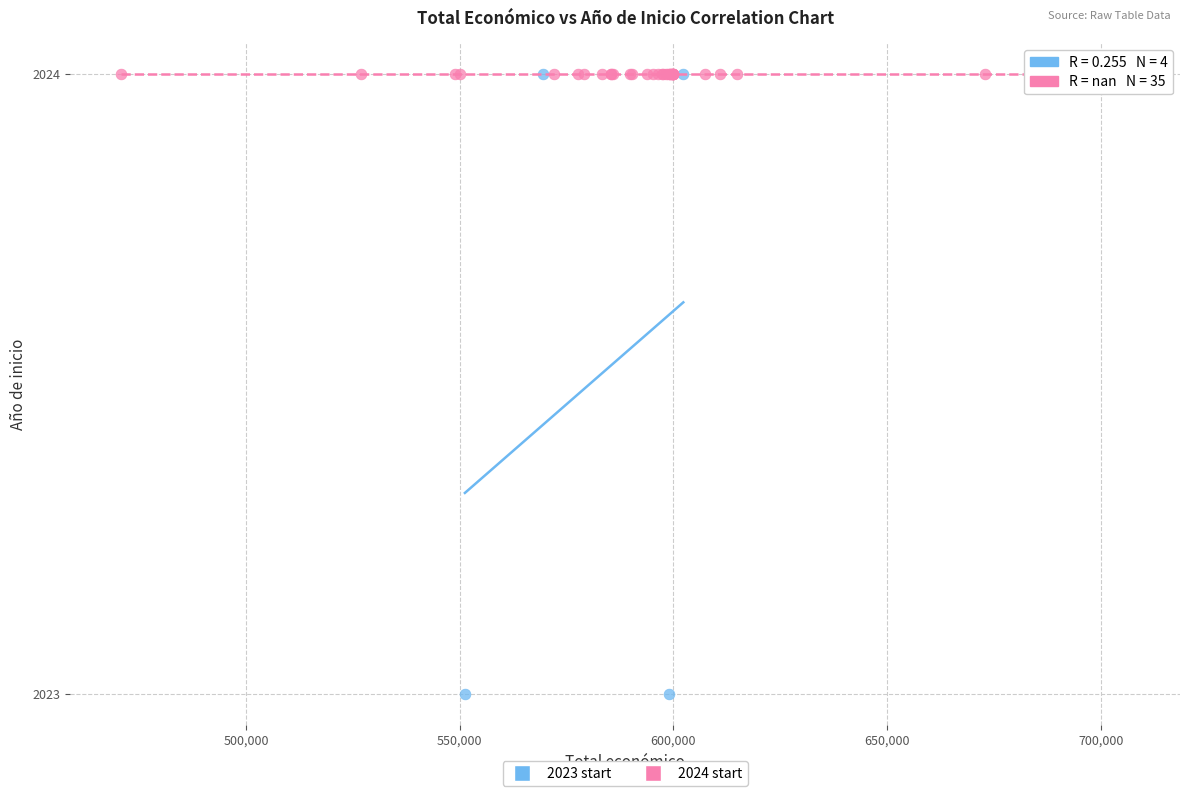

Which series reaches the minimum Y coordinate?

2023 start